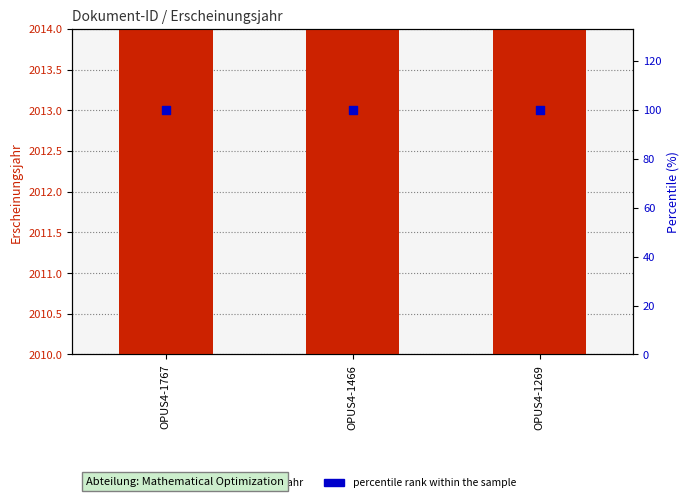

Which series has the largest Y range (max minus min)?

Erscheinungsjahr